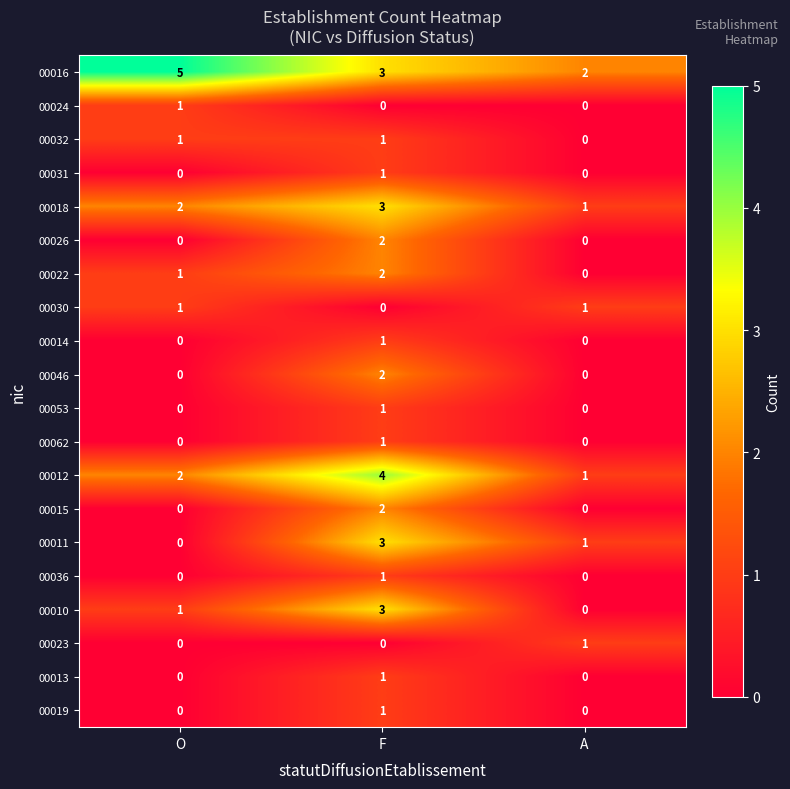

Where is 00022 nearest to the value 1?

O